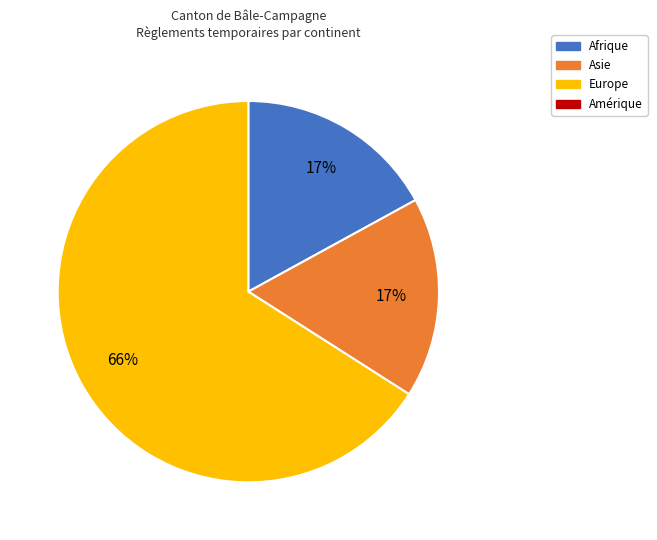

Is there a majority slice in this chart?

Yes